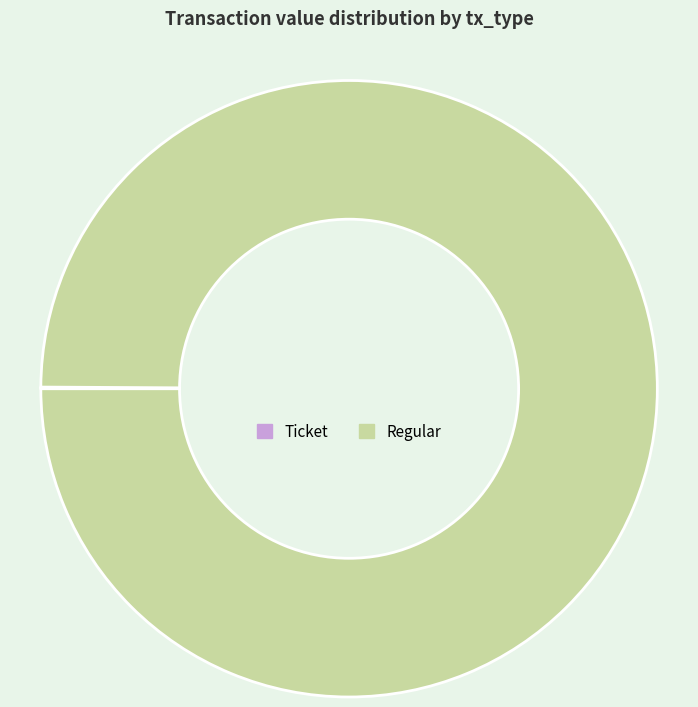

Does any single category account for the majority?

Yes